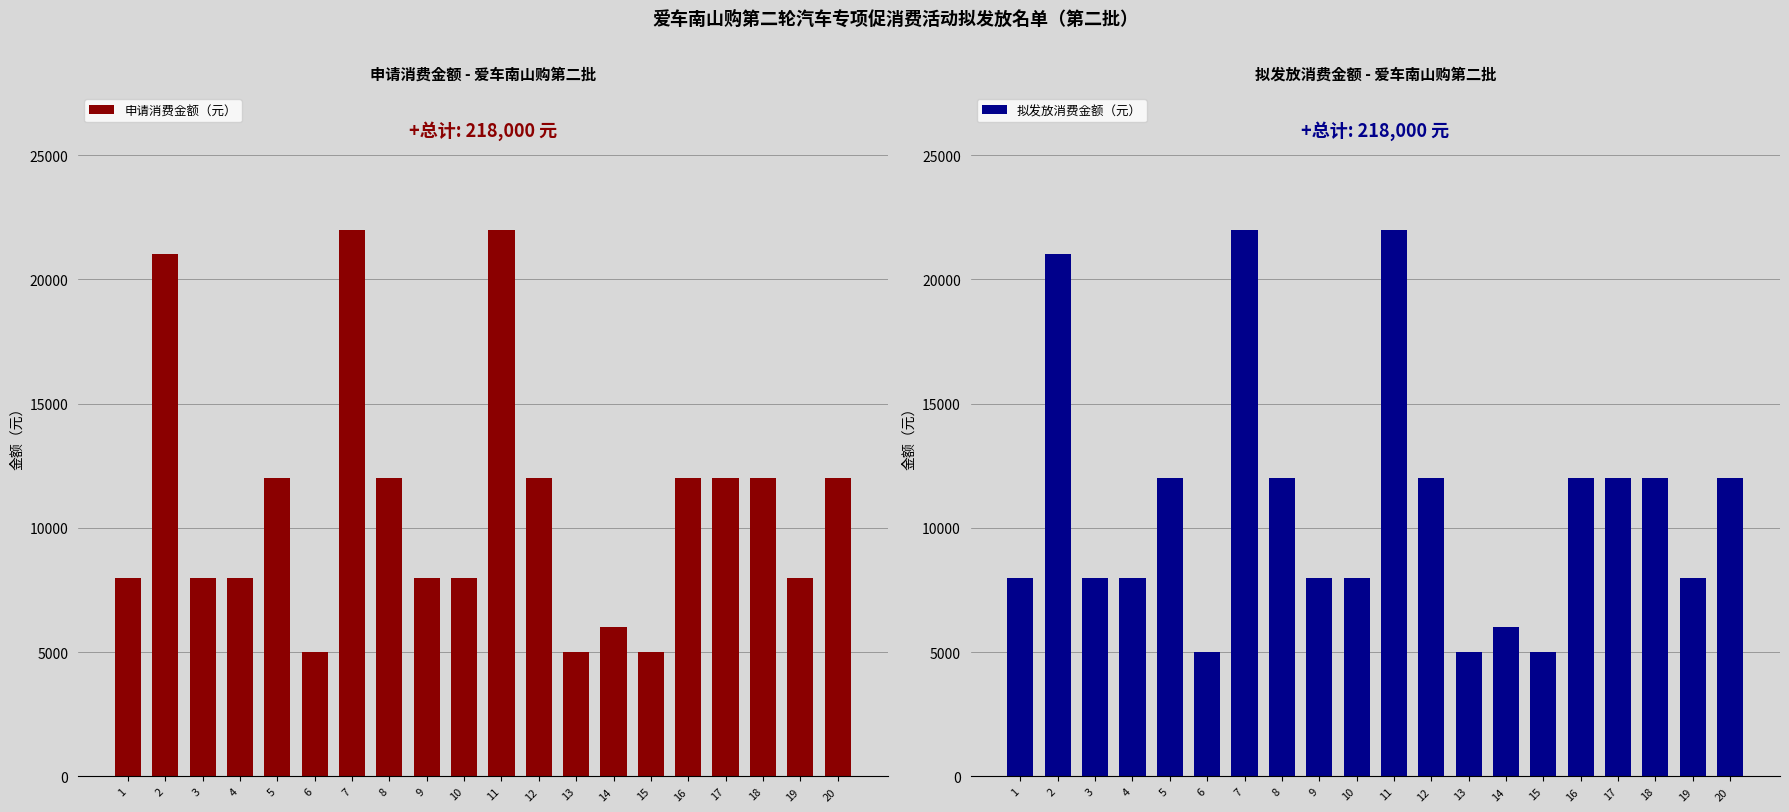

The value of 申请消费金额（元） at 13 is 2408. True or false?

False